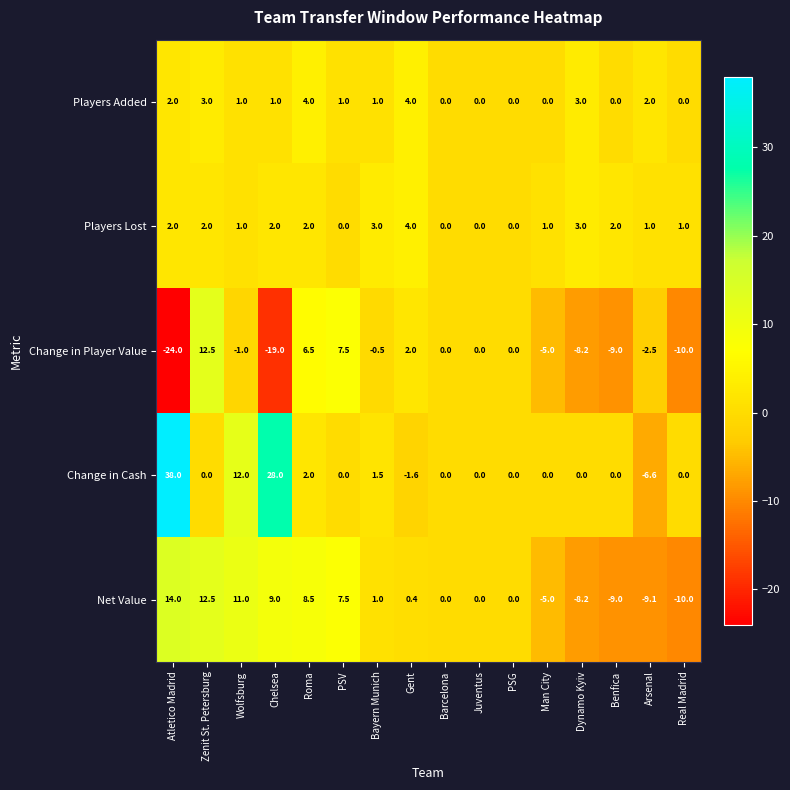

Which series has the largest total across all categories?

Change in Cash